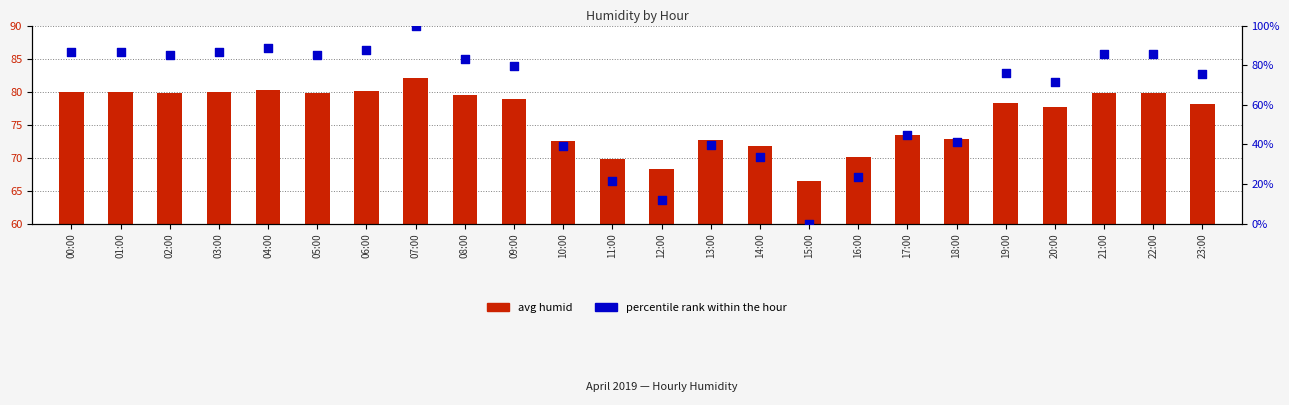

Is the value of percentile rank at 16:00 greater than the value of avg humid at 02:00?

No